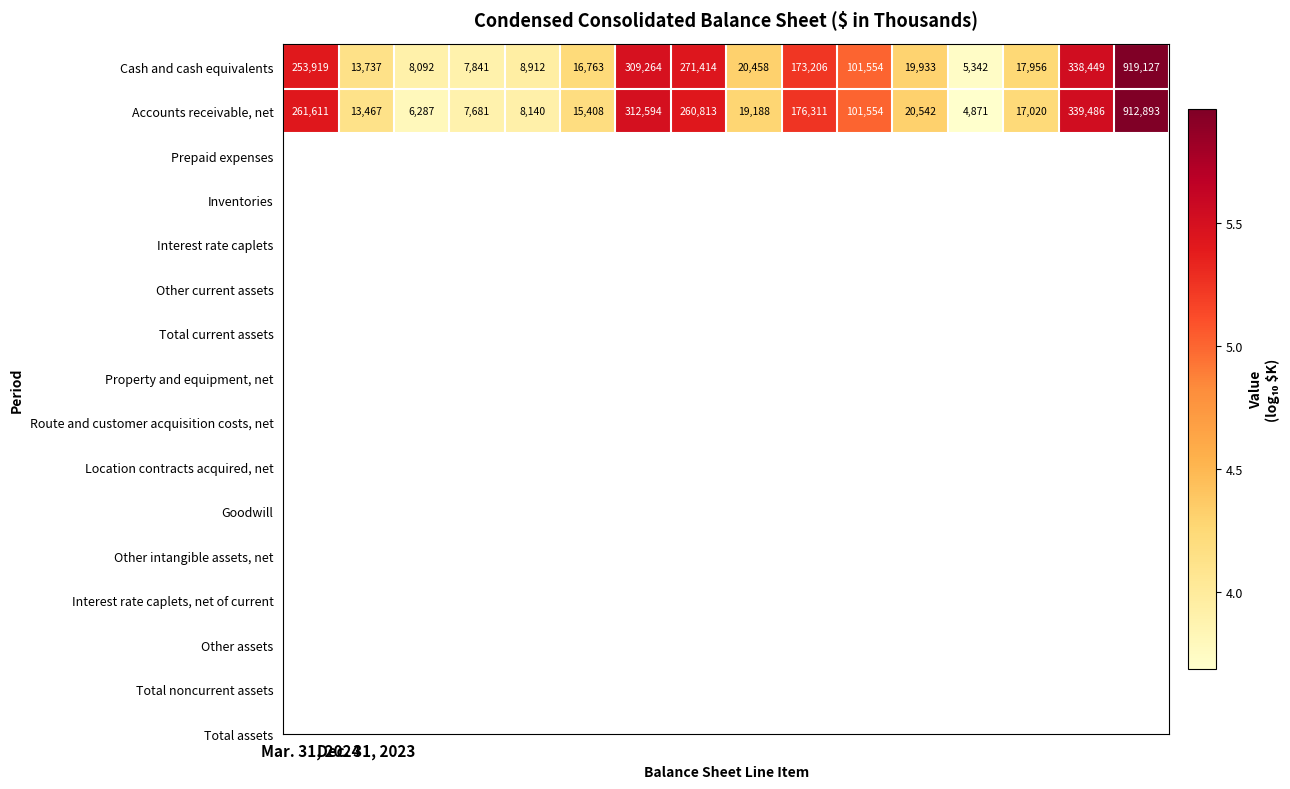

What is the sum of all Cash and cash equivalents values?

2485967